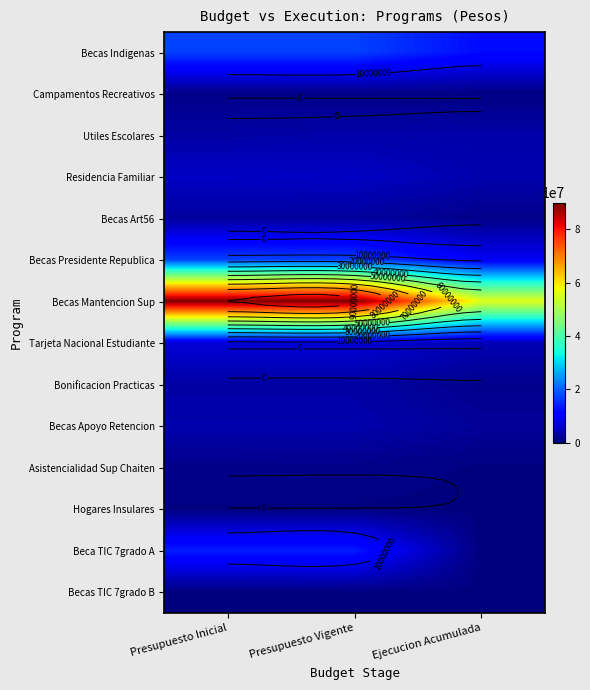

The Beca TIC 7grado A series shows 13763252 at Presupuesto Vigente. True or false?

True